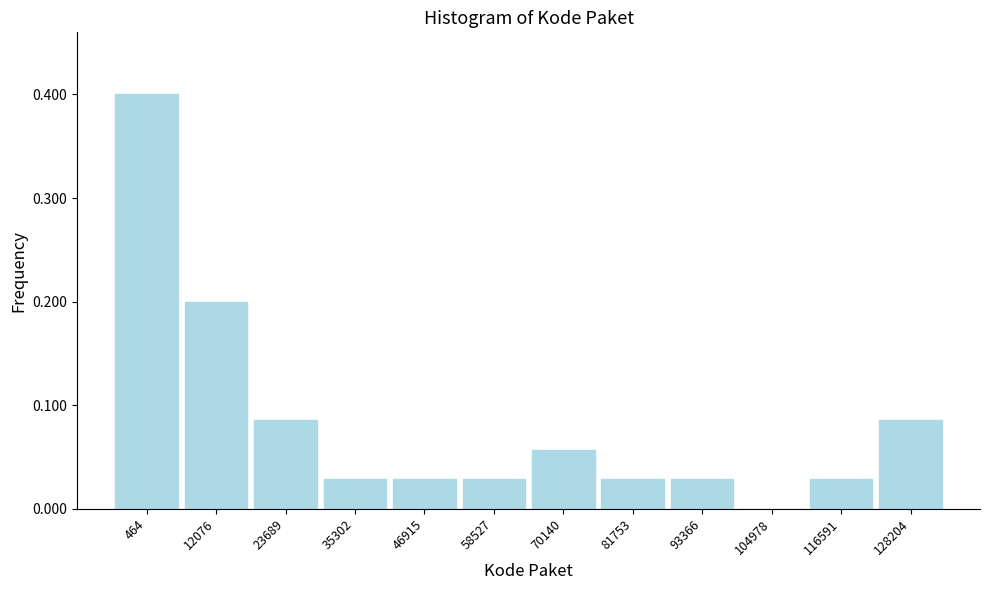

Which has a higher value, 104978 or 93366?

93366